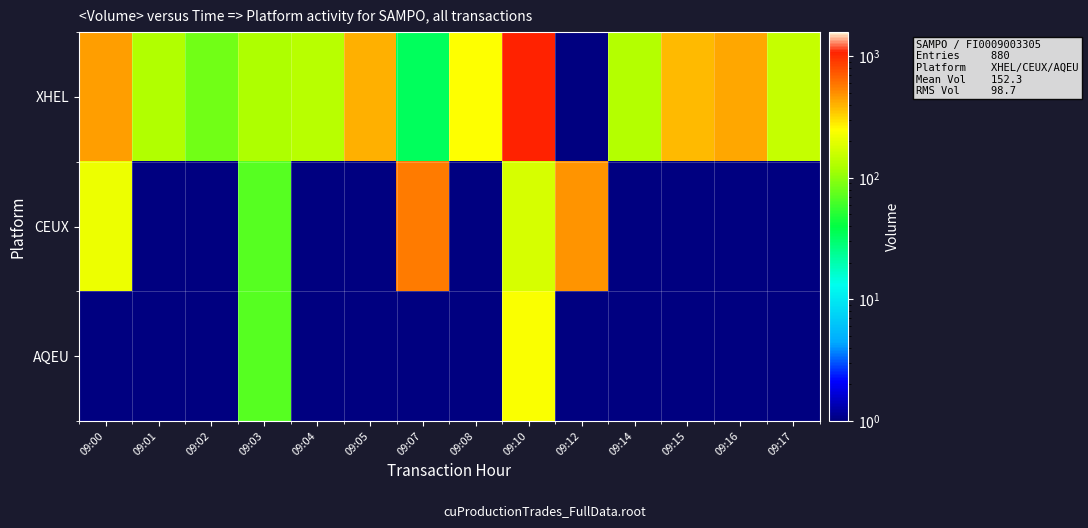

What is the total value across all series at 09:10?

1497.0